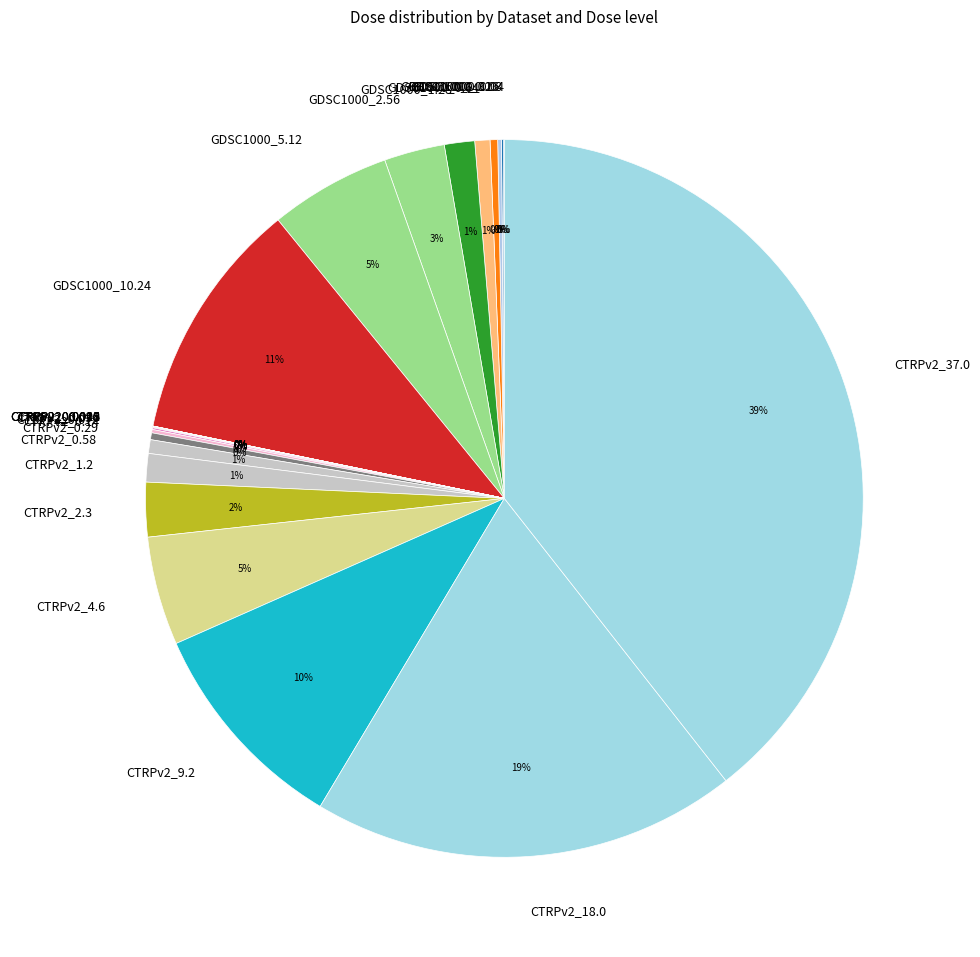

Combined, do CTRPv2_2.3 and CTRPv2_0.29 account for over 50%?

No